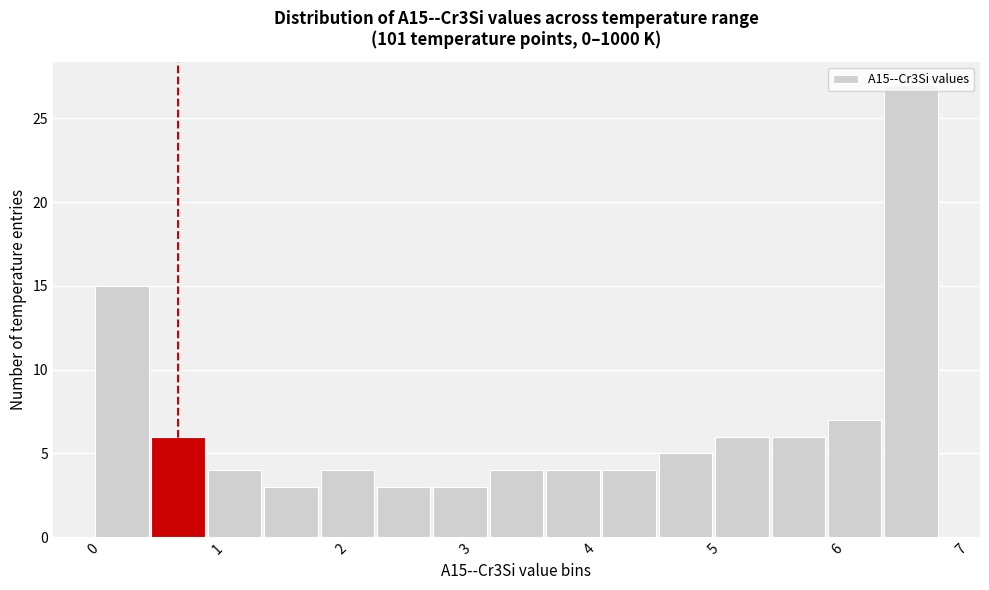

Which range on the x-axis has the tallest bar?

6.4 to 6.8